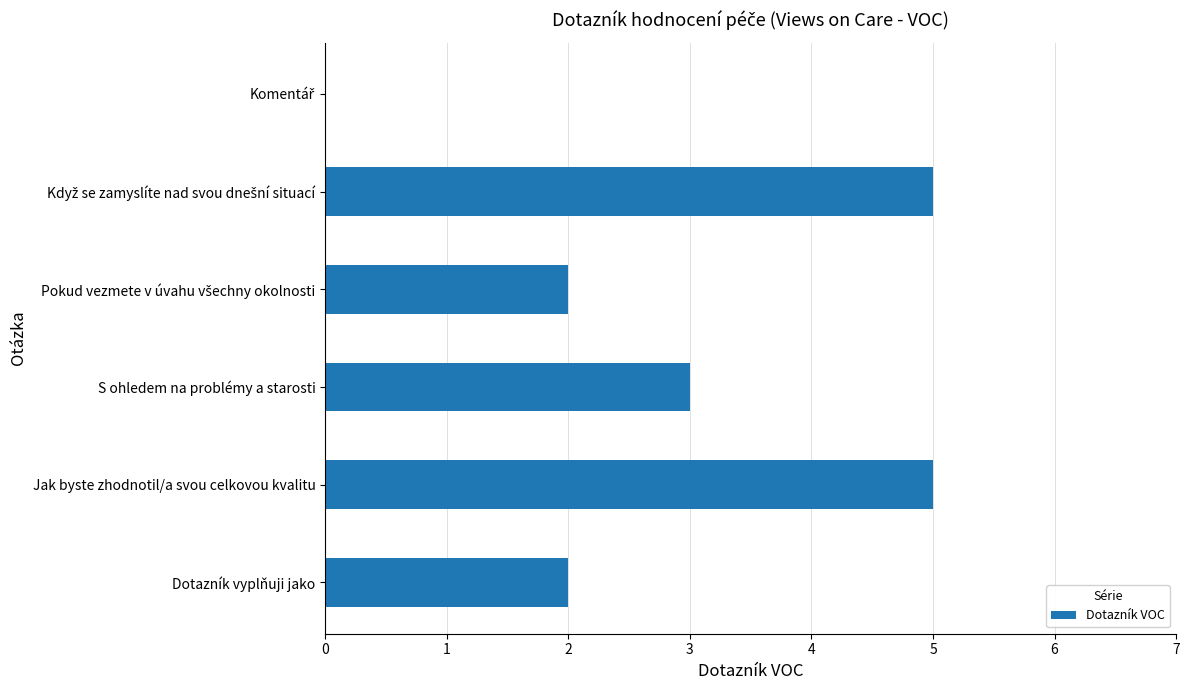

What is the greatest value displayed?

5